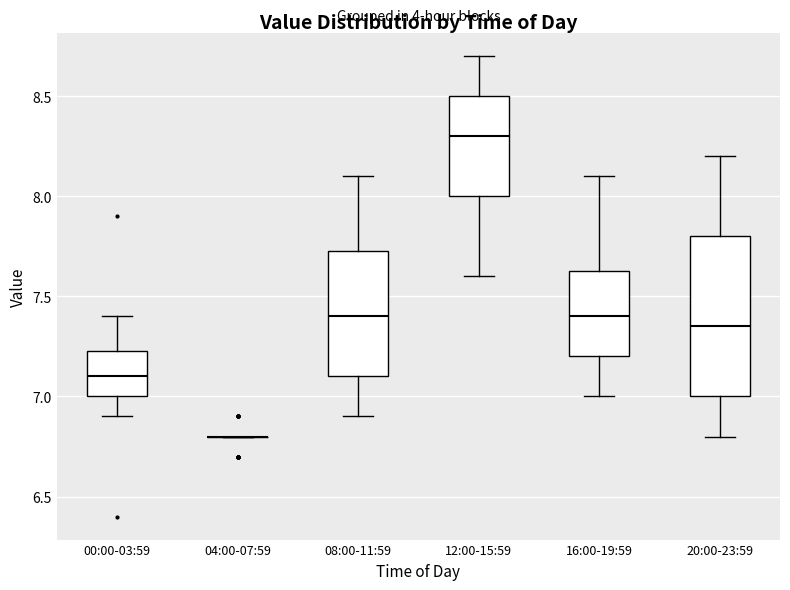

Reading left to right, read every box against the y-axis: the position of its median line, the range the box covers, and the ends of its whiskers. The values are not printed on the chart, so give them approximately, as read against the axis.

00:00-03:59: median 7.10, box 7.00 to 7.25, whiskers 6.90 to 7.40
04:00-07:59: box collapsed to a line at 6.80, whiskers 6.80 to 6.80
08:00-11:59: median 7.40, box 7.10 to 7.75, whiskers 6.90 to 8.10
12:00-15:59: median 8.30, box 8.00 to 8.50, whiskers 7.60 to 8.70
16:00-19:59: median 7.40, box 7.20 to 7.65, whiskers 7.00 to 8.10
20:00-23:59: median 7.35, box 7.00 to 7.80, whiskers 6.80 to 8.20